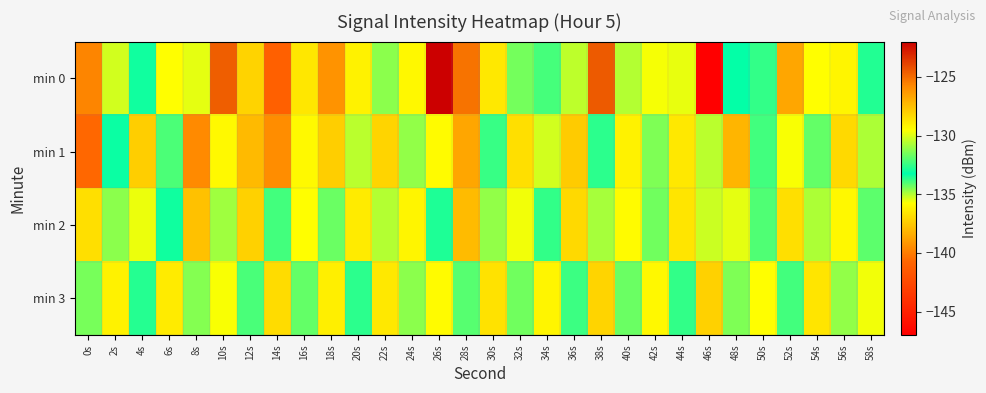

What is the total value across all series at 2s?

-523.8